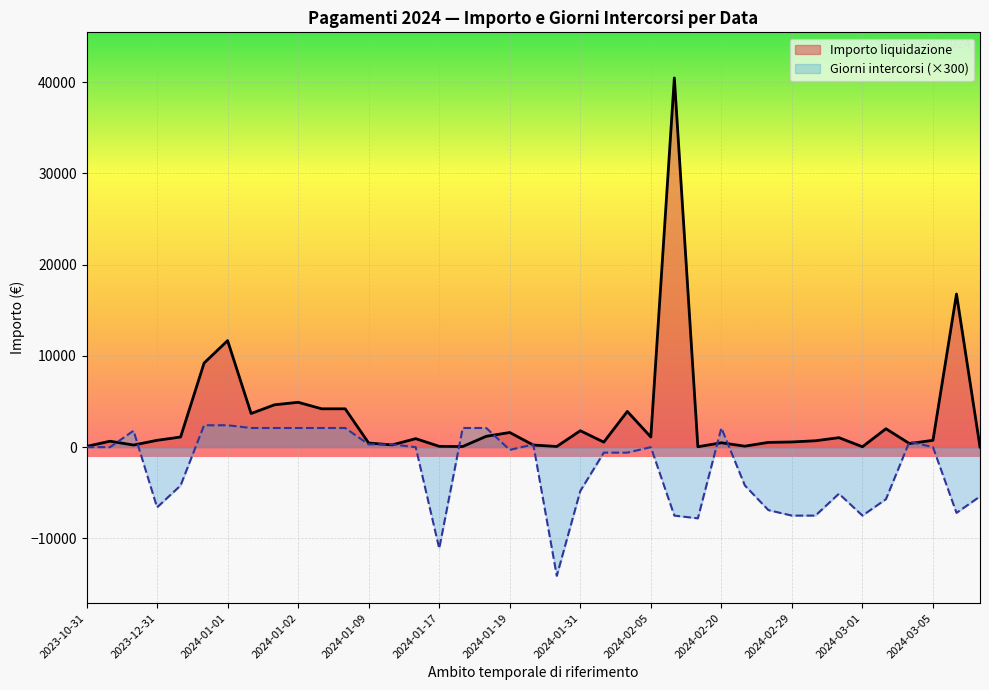

Reading left to right, list all the values displayed in this chart.

Importo liquidazione: 750.0	9218.4	11676.6	3687.4	4646.1	4916.5	4203.6	4203.6	450.0	248.0	1110.0	1606.0	90.0	70.0	1190.0	235.0	932.5	81.3	651.0	231.3	40460.0	75.0	1800.0	43.6	1111.9	550.0	3915.0	479.7	108.5	392.5	570.0	43.4	521.6	700.0	16780.2	2018.0	1040.0	12.5	752.0
gg intercorsi: -22.0	8.0	8.0	7.0	7.0	7.0	7.0	7.0	1.0	1.0	-14.0	-1.0	-37.0	7.0	7.0	1.0	0.0	0.0	0.0	6.0	-25.0	-47.0	-16.0	-26.0	0.0	-2.0	-2.0	7.0	-14.0	2.0	-25.0	-25.0	-23.0	-25.0	-24.0	-19.0	-17.0	-18.0	0.0